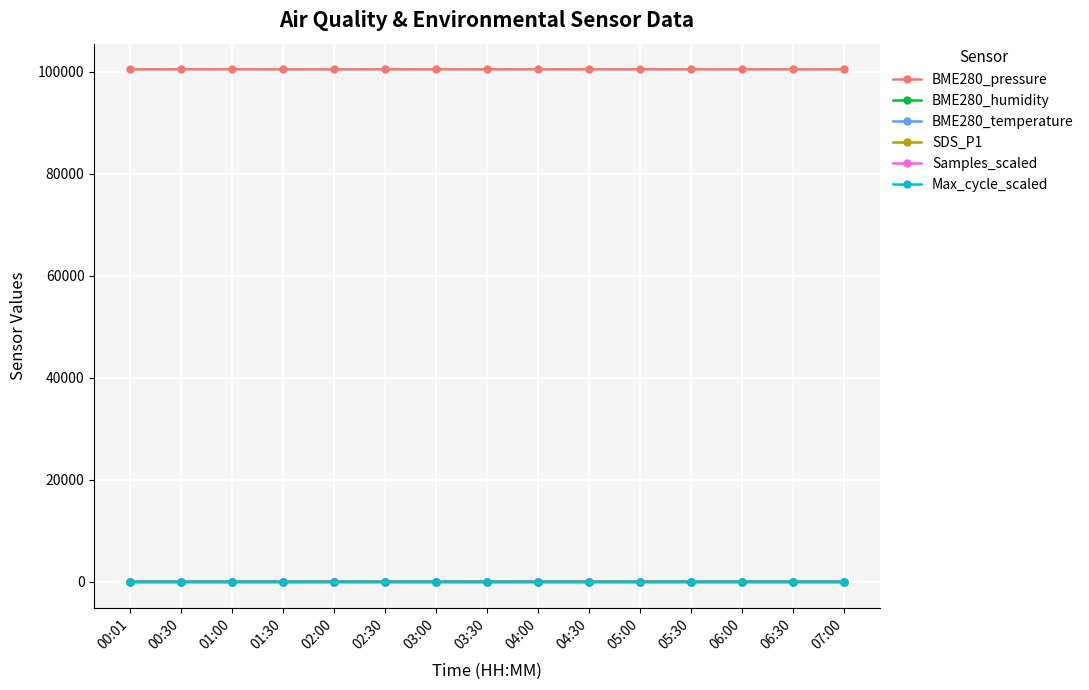

How many data points in SDS_P1 are above 4?

10